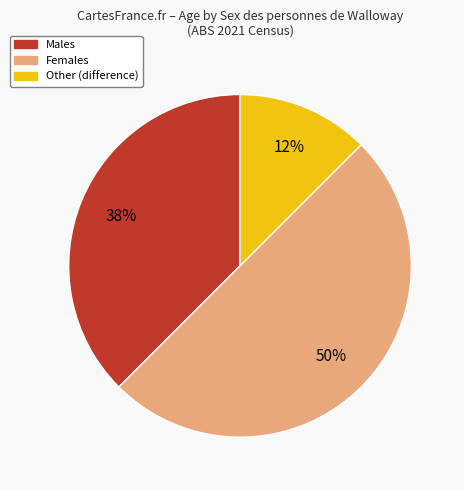

To the nearest percent, what is the average slice percentage?

33%